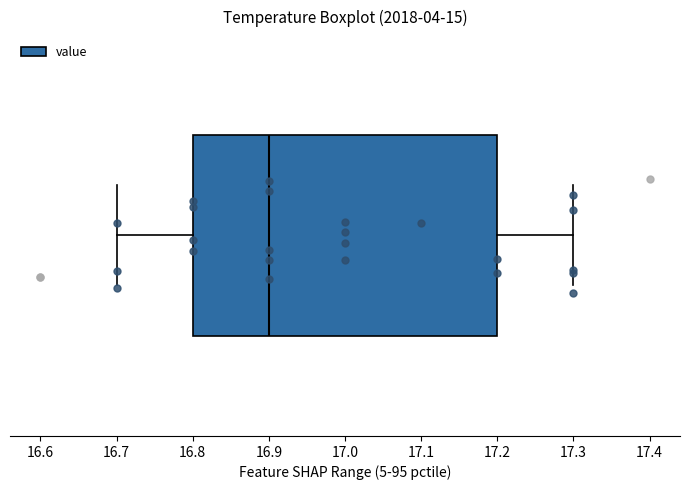

Read this box plot against the x-axis: the position of the median line, the range covered by the box, and the ends of both whiskers. The values are not printed on the chart, so give them approximately, as read against the axis.

median 16.9, box 16.8 to 17.2, whiskers 16.7 to 17.3